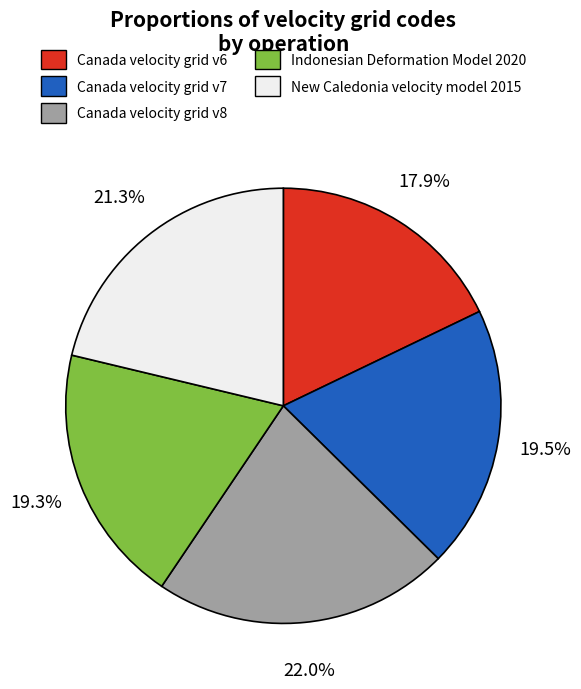

Which category has the biggest portion of the pie?

Canada velocity grid v8